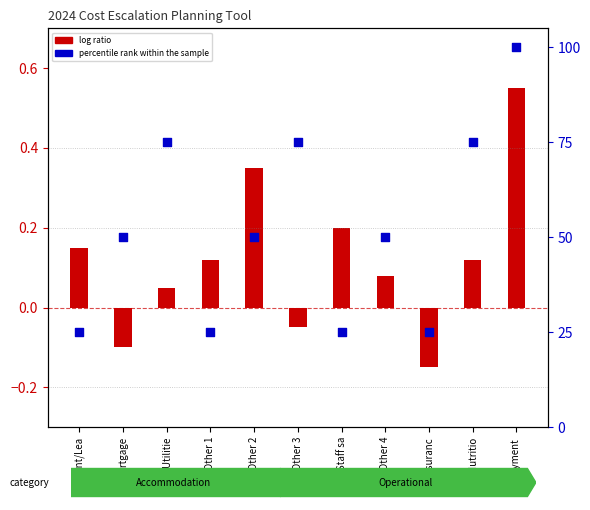

Which series has the largest Y range (max minus min)?

percentile rank within the sample